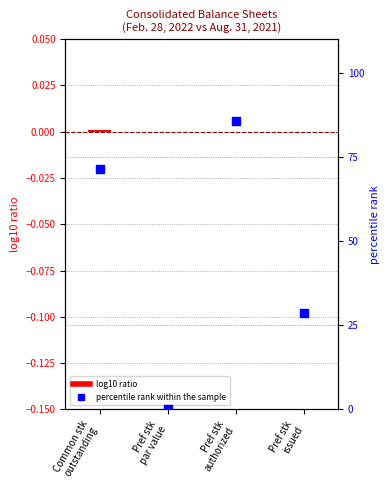

Which series has the largest total across all categories?

percentile rank within the sample